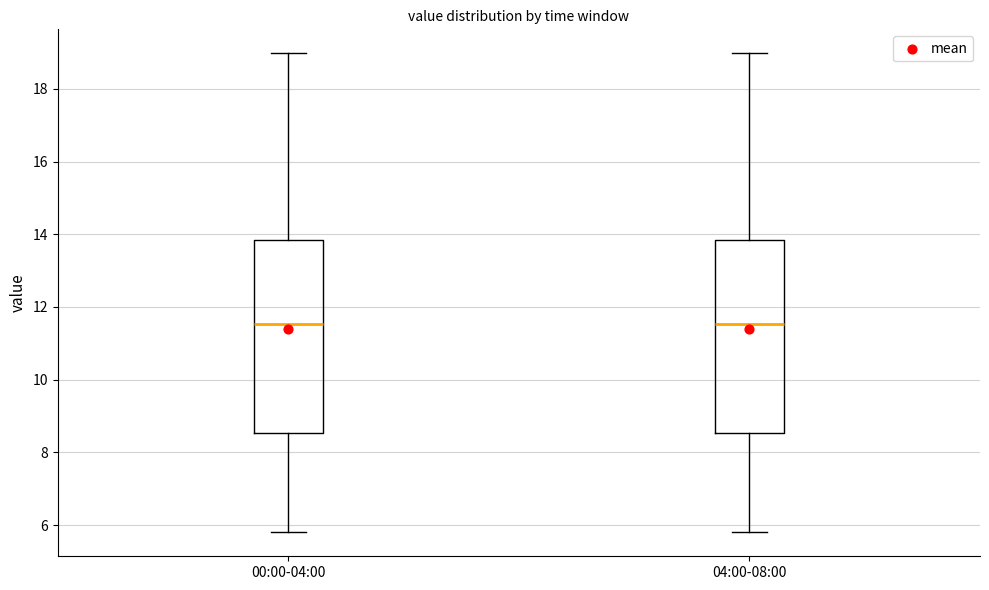

Reading left to right, read every box against the y-axis: the position of its median line, the range the box covers, and the ends of its whiskers. The values are not printed on the chart, so give them approximately, as read against the axis.

00:00-04:00: median 11.6, box 8.6 to 13.8, whiskers 5.8 to 19.0
04:00-08:00: median 11.6, box 8.6 to 13.8, whiskers 5.8 to 19.0